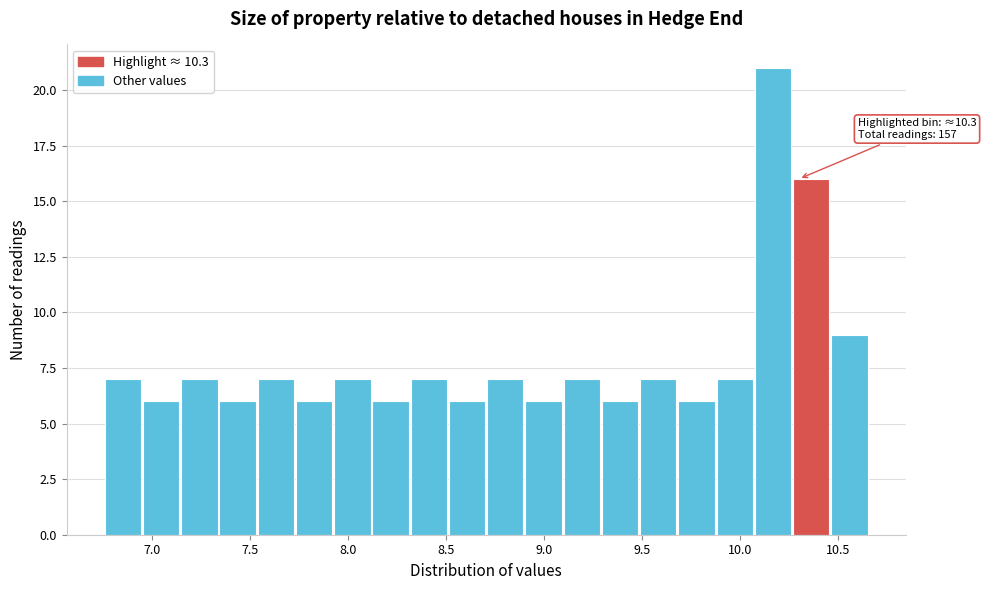

Read against the x-axis, roughly where is the centre of the tallest bar?

10.15